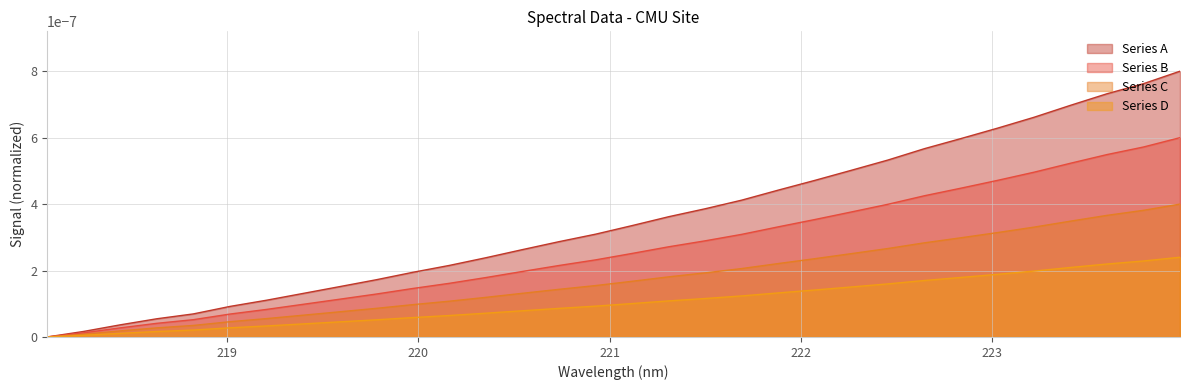

Does the chart have visible grid lines?

Yes